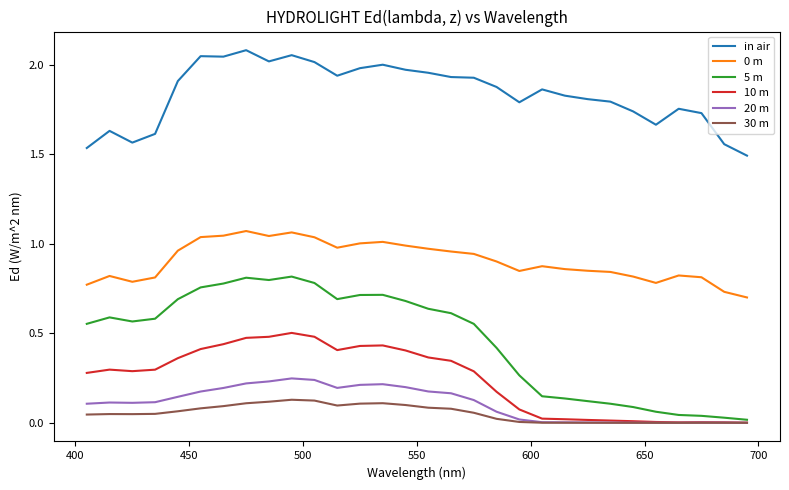

True or false: 20 m has more than 1 interior local peaks.

True